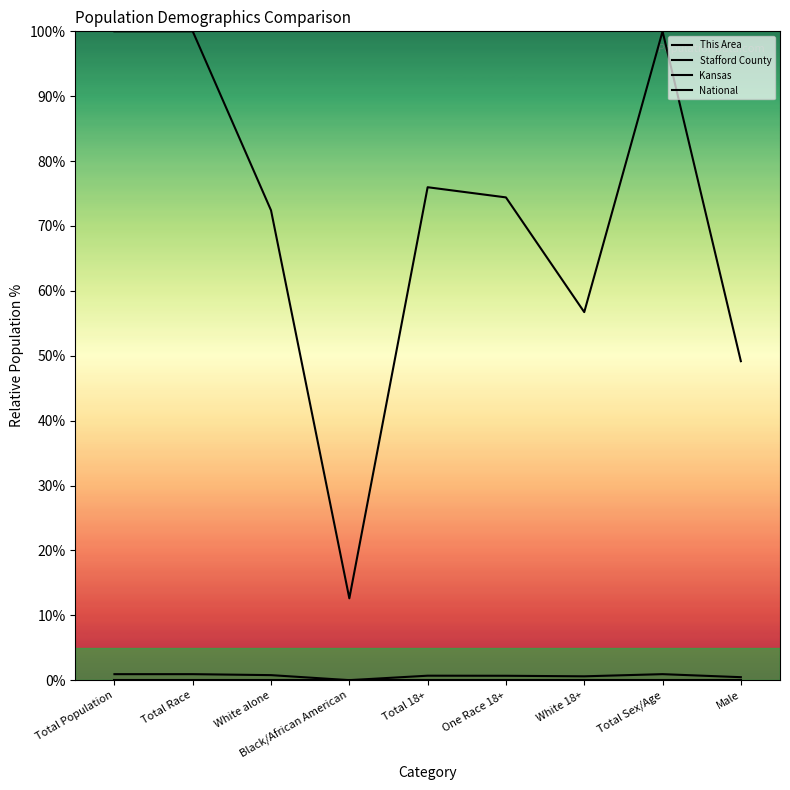

What is the total value across all series at Total Race?

100.9